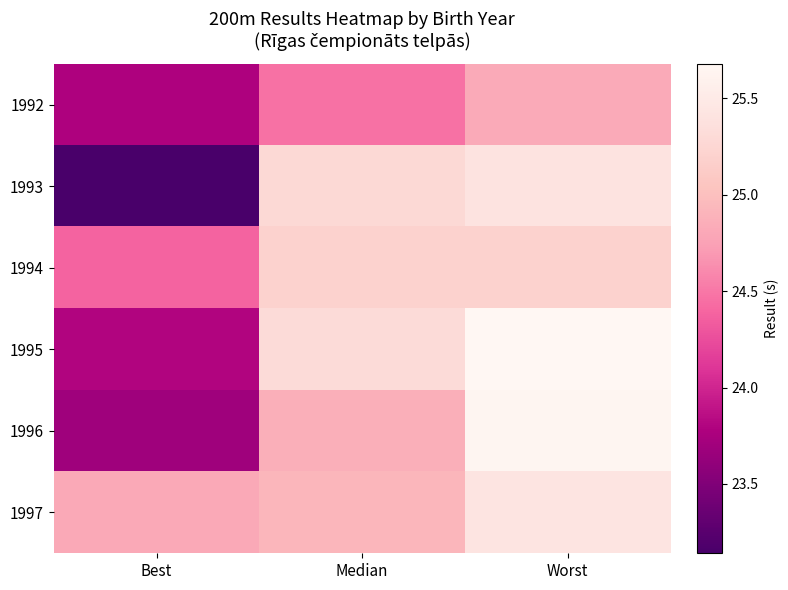

Which series has the widest spread of values?

1993